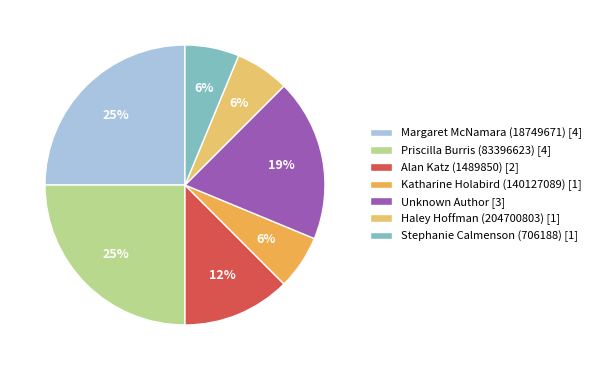

Combined, do Stephanie Calmenson (706188) [1] and Margaret McNamara (18749671) [4] account for over 50%?

No